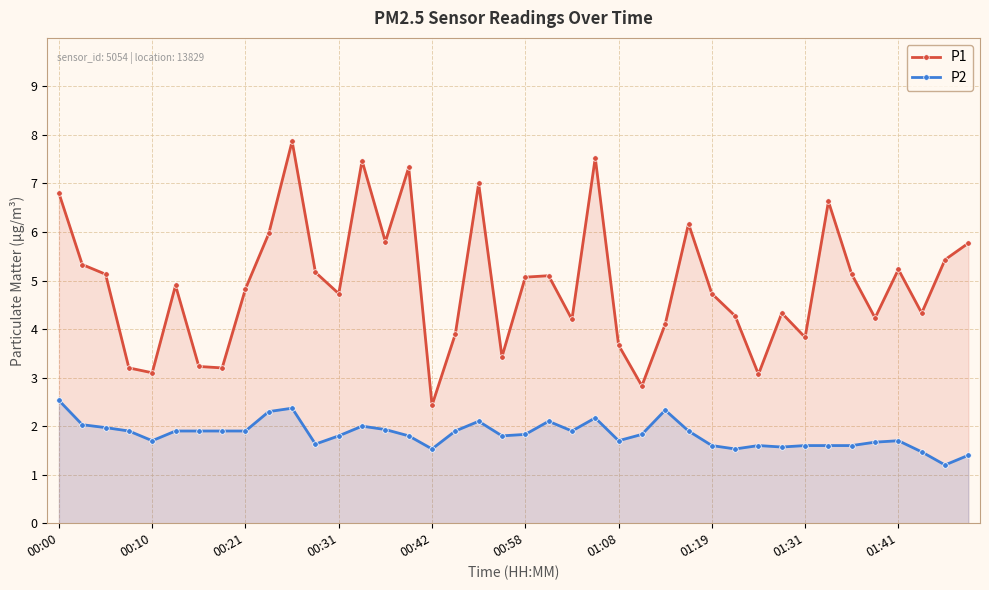

Which series has the largest total across all categories?

P1